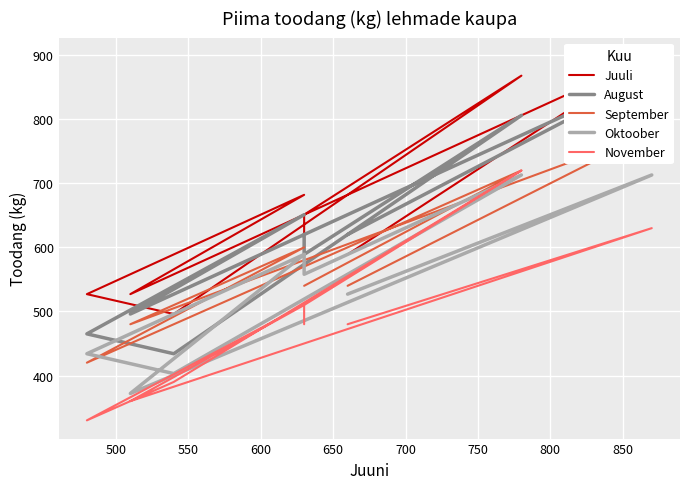

Which series changed the most between 600 and 800?

August